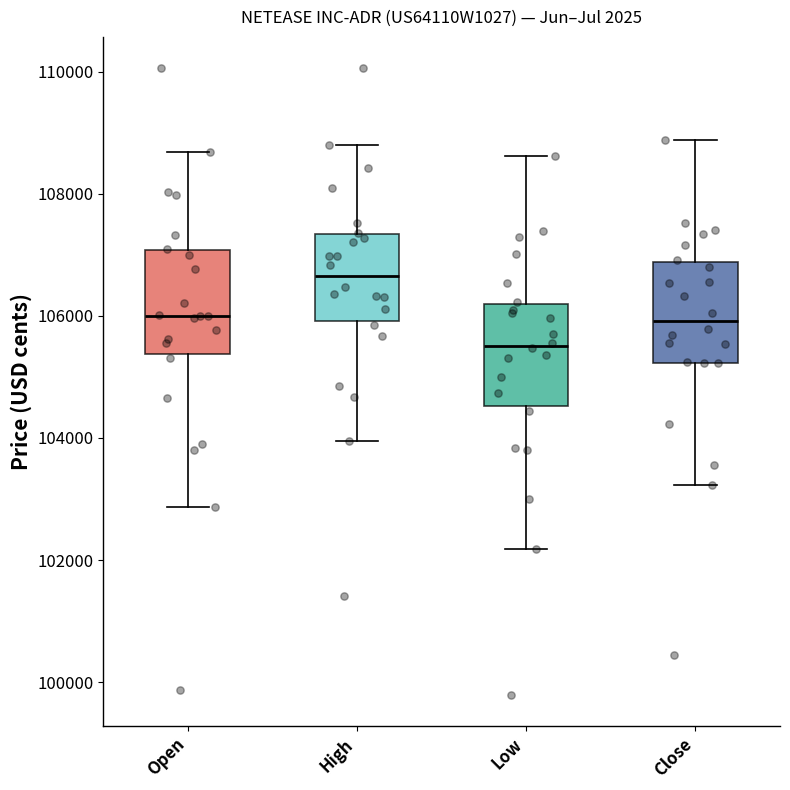

Reading left to right, read every box against the y-axis: the position of its median line, the range the box covers, and the ends of its whiskers. The values are not printed on the chart, so give them approximately, as read against the axis.

Open: median 106000, box 105400 to 107000, whiskers 102800 to 108600
High: median 106600, box 106000 to 107400, whiskers 104000 to 108800
Low: median 105600, box 104600 to 106200, whiskers 102200 to 108600
Close: median 106000, box 105200 to 106800, whiskers 103200 to 108800